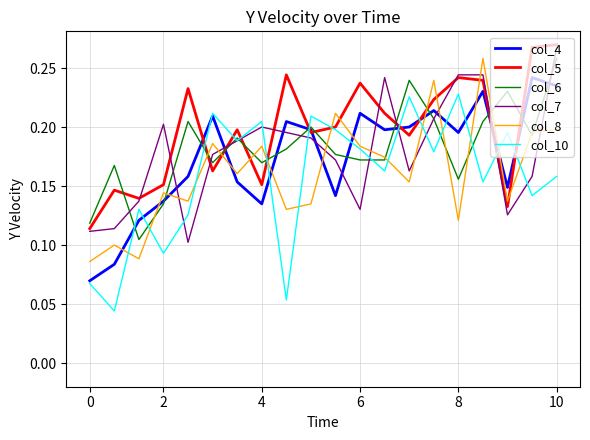

Which series has the largest total across all categories?

col_5